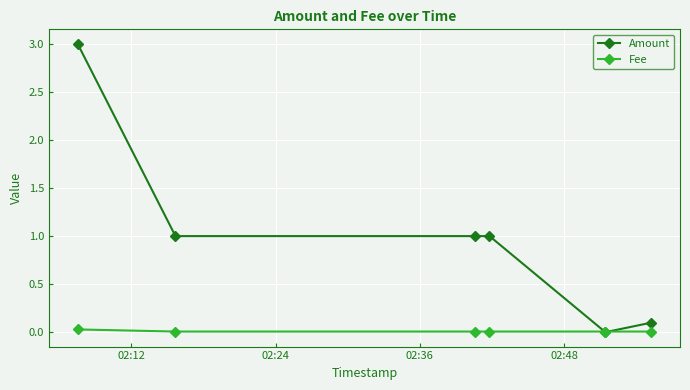

What is the greatest value displayed?

3.0